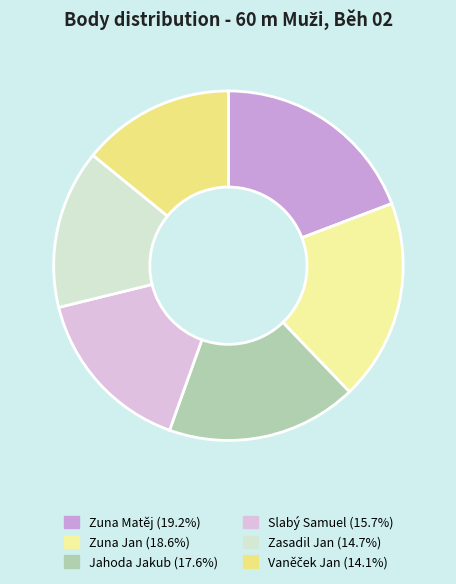

Which slice is the smallest?

Vaněček Jan